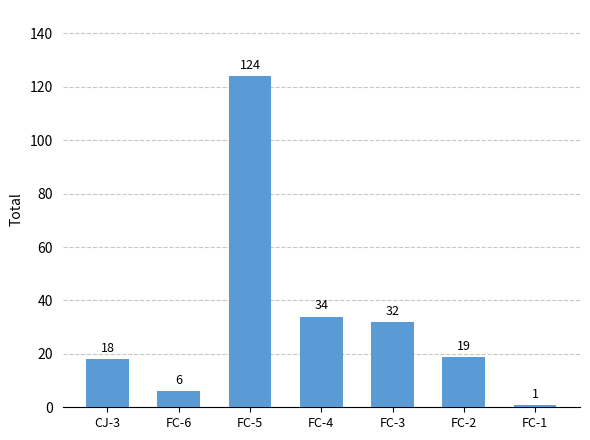

The chart shows a value of 15 at FC-3. True or false?

False